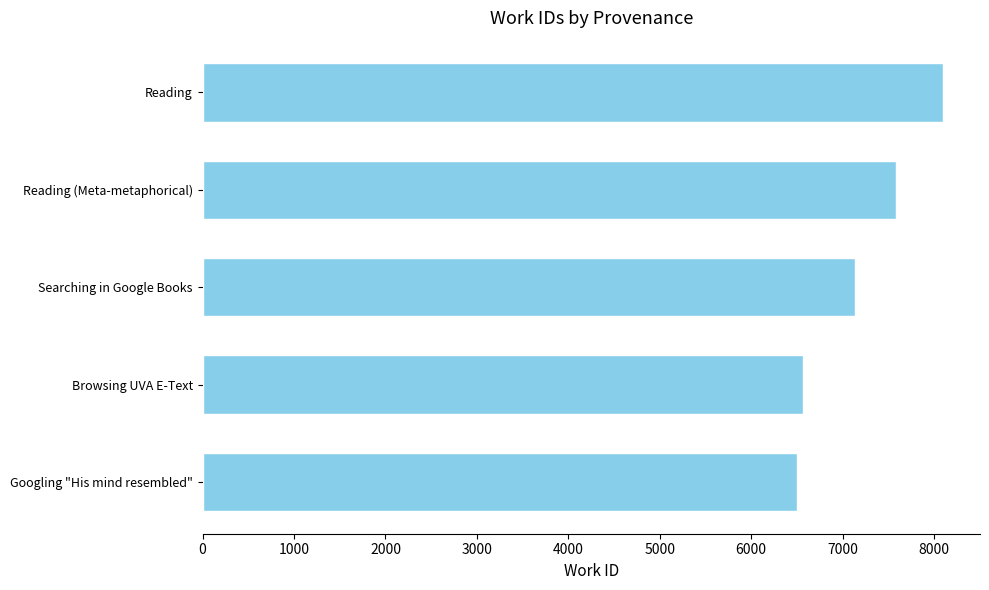

Is it true that the value at Reading is 4590?

False